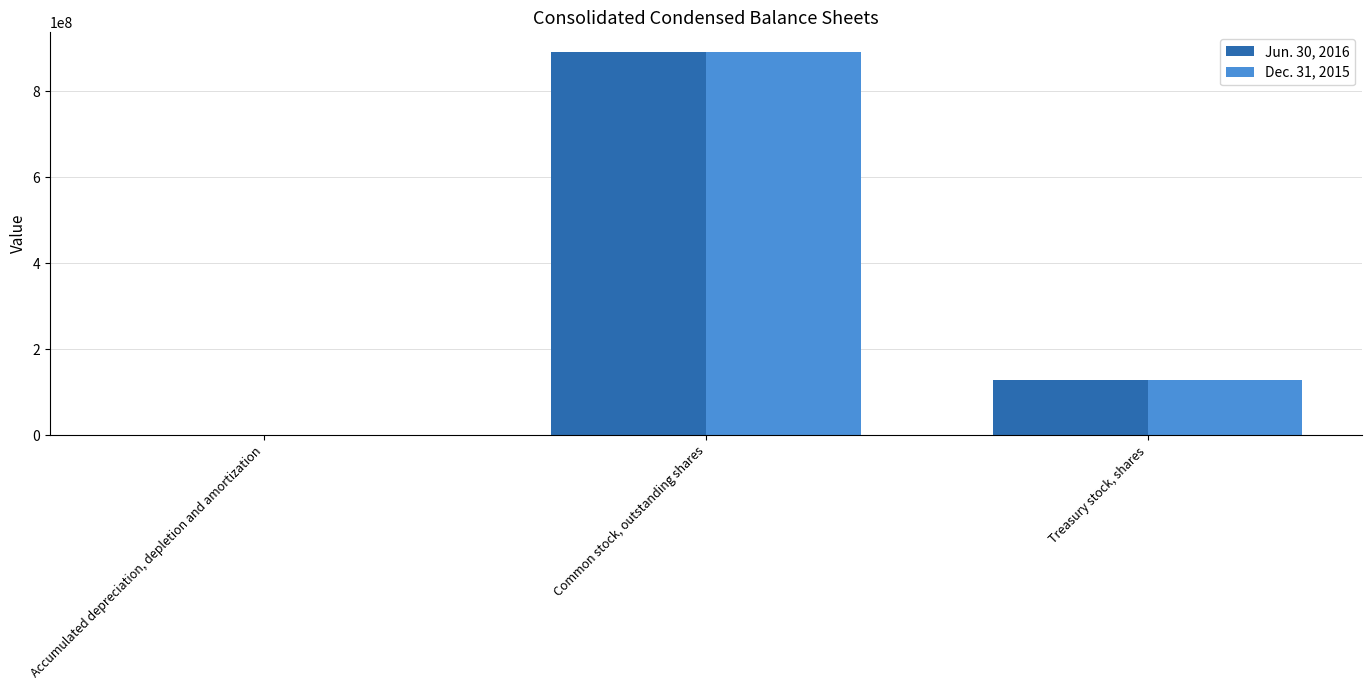

What is the sum of the Dec. 31, 2015 values at Common stock, outstanding shares and Accumulated depreciation, depletion and amortization?

891399510